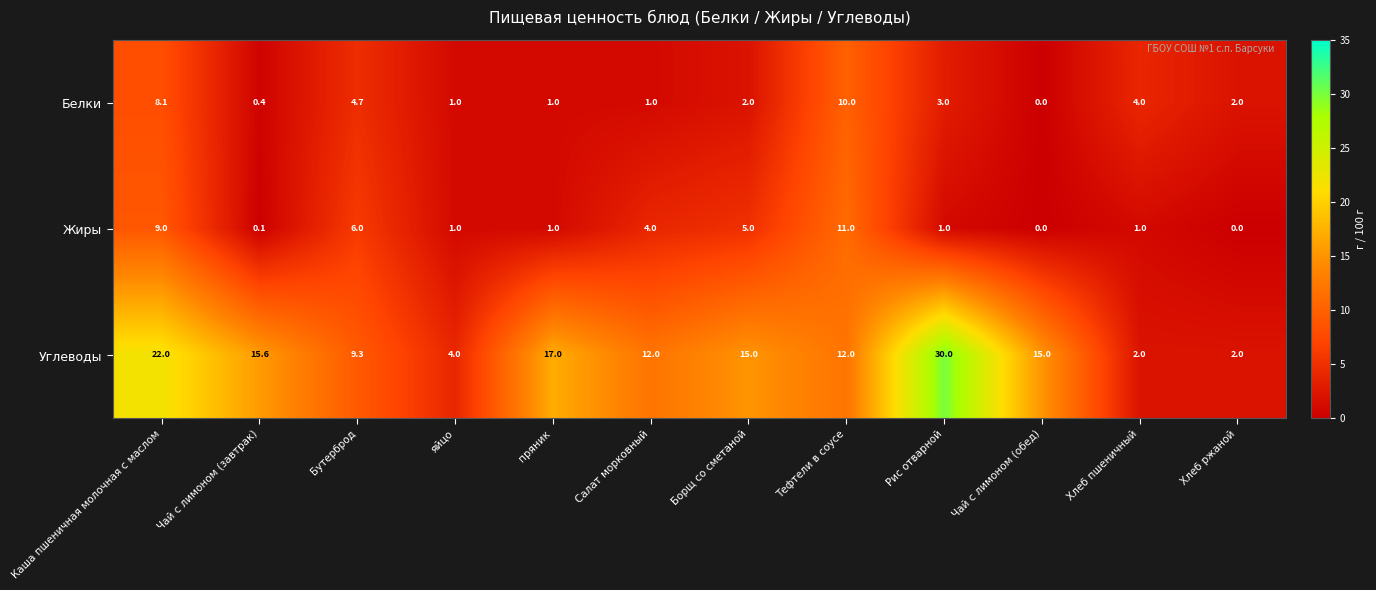

Which series has the largest range (max minus min)?

Углеводы